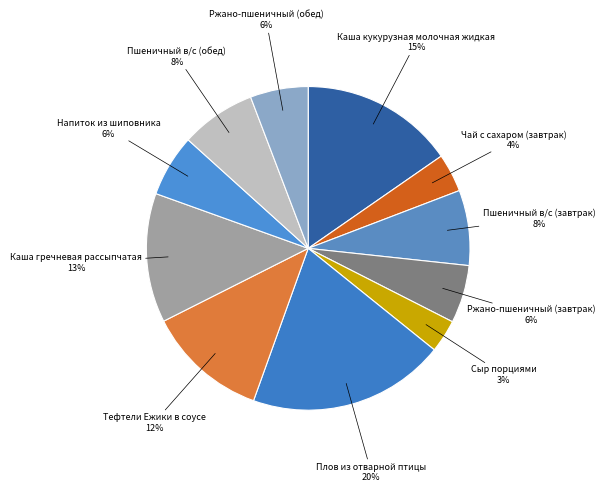

How many segments does this pie chart have?

11